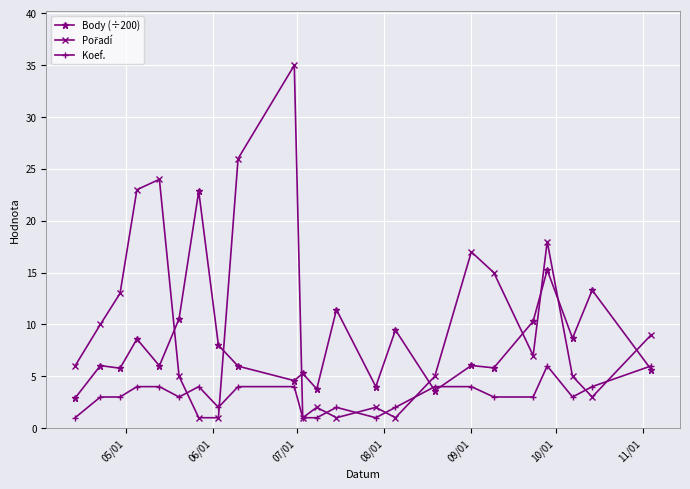

What is the maximum value shown in the chart?

35.0